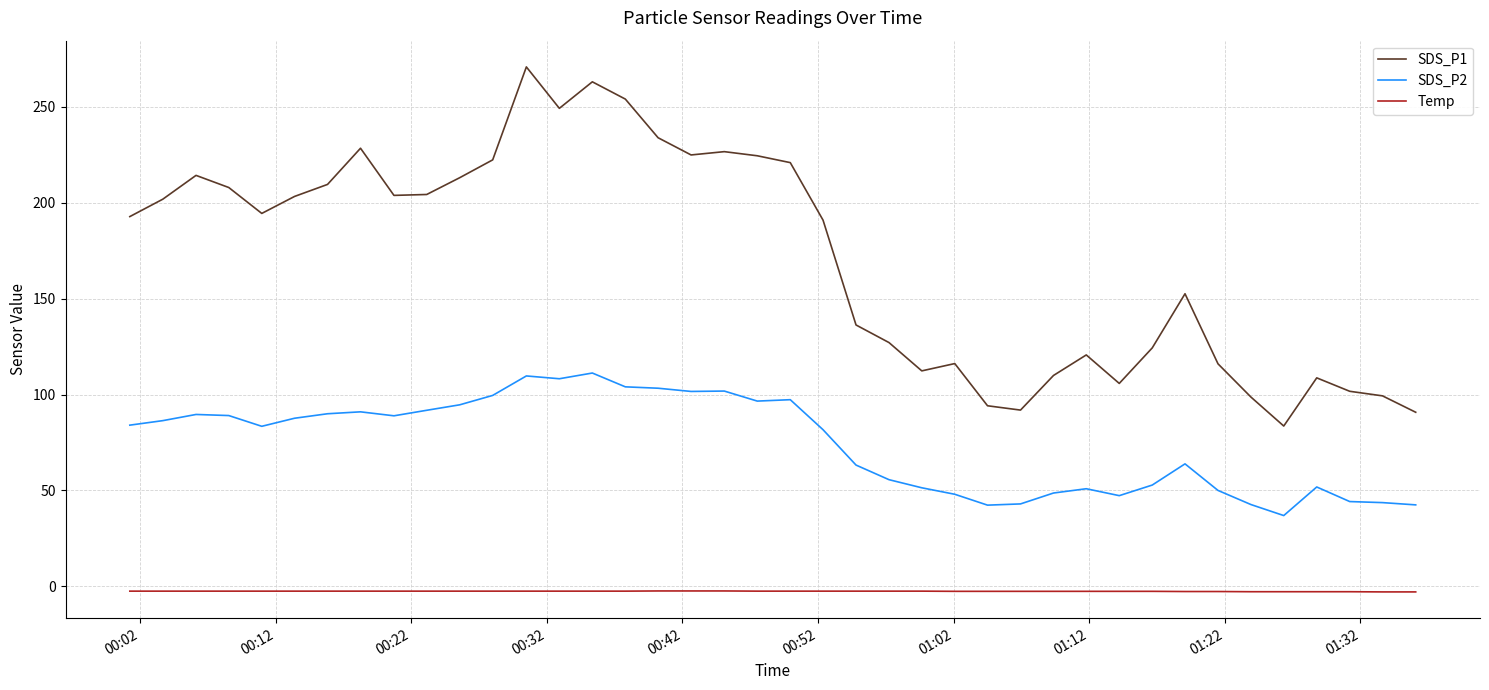

Rank the series by their maximum value, from highest to lowest.

SDS_P1, SDS_P2, Temp